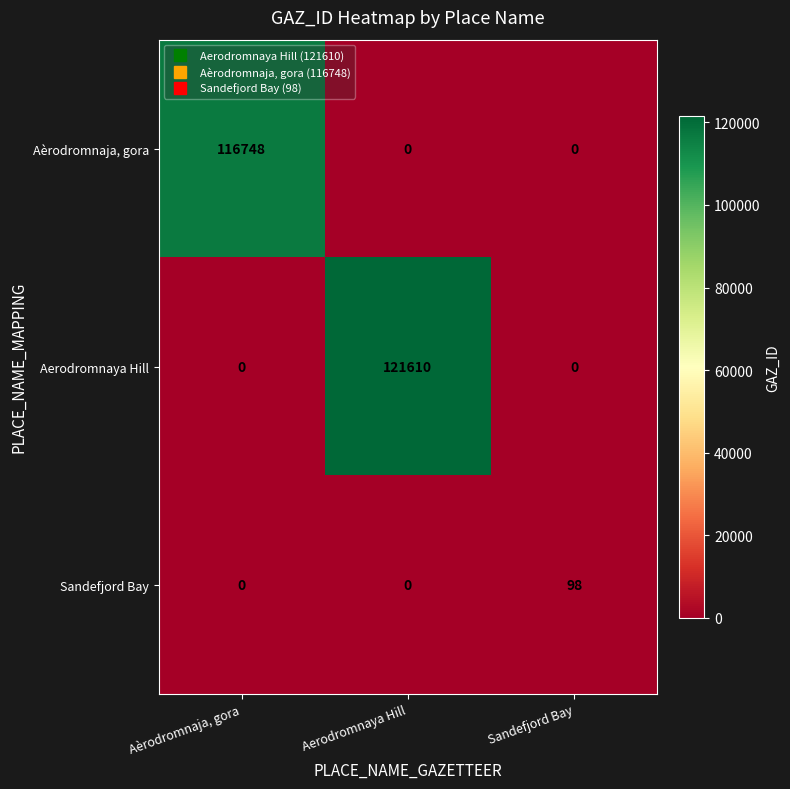

Which series changed the most between Aèrodromnaja, gora and Aerodromnaya Hill?

Aerodromnaya Hill